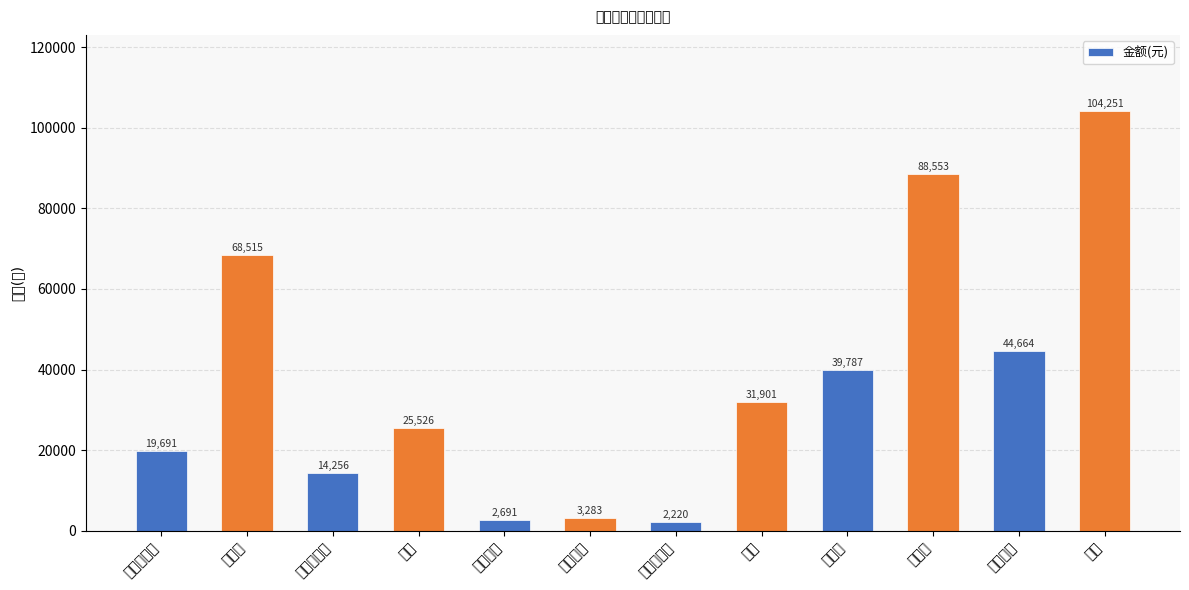

What is the change in value from 土石方工程 to 老石板步道?

-5434.1